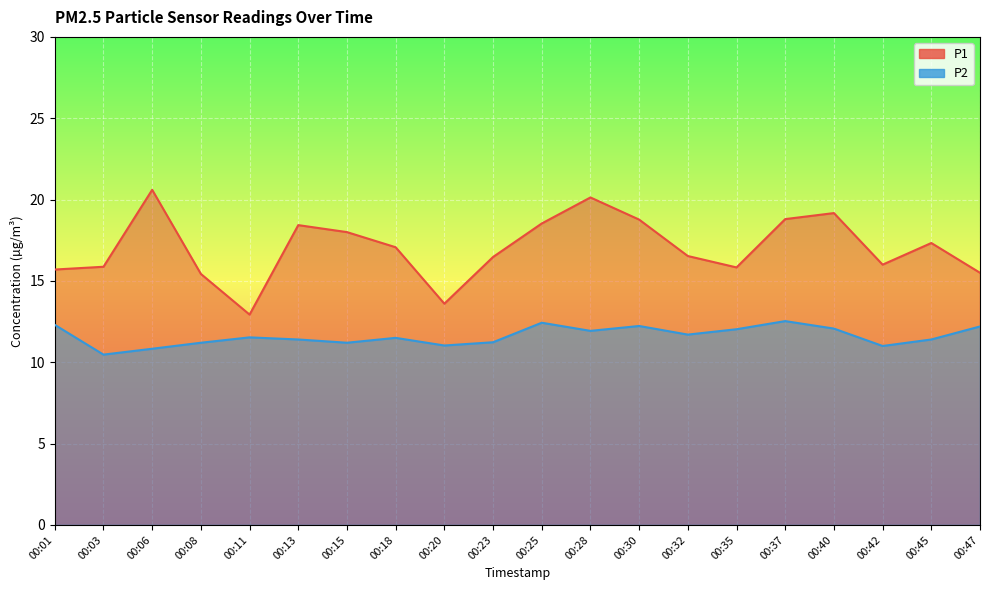

List the series in order of their overall mean, lowest first.

P2, P1